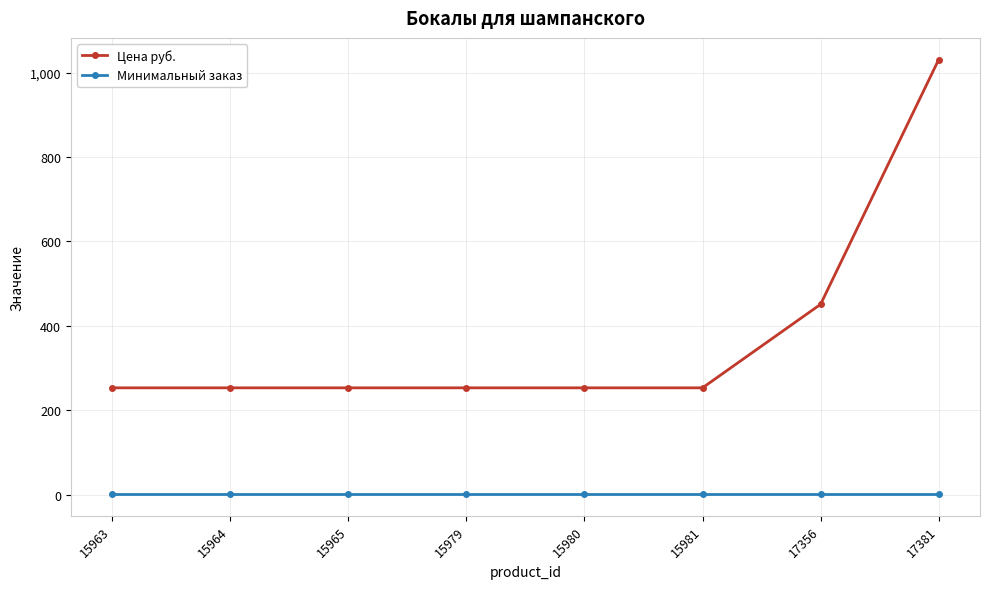

Which series changed the most between 15980 and 17381?

Цена руб.